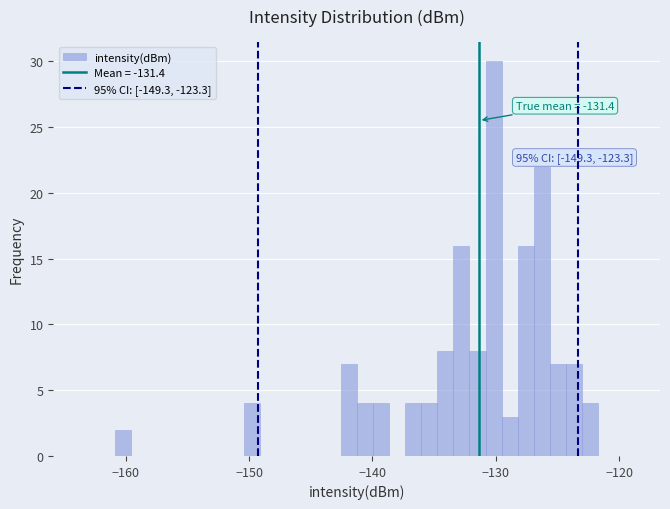

Read against the x-axis, roughly where is the centre of the tallest bar?

-130